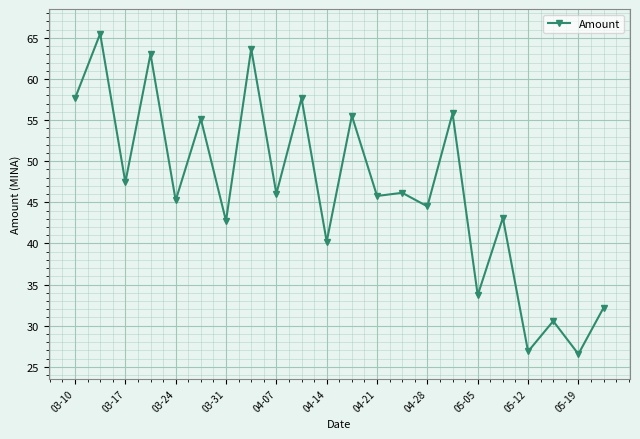

What is the difference between the maximum and minimum values?

39.0